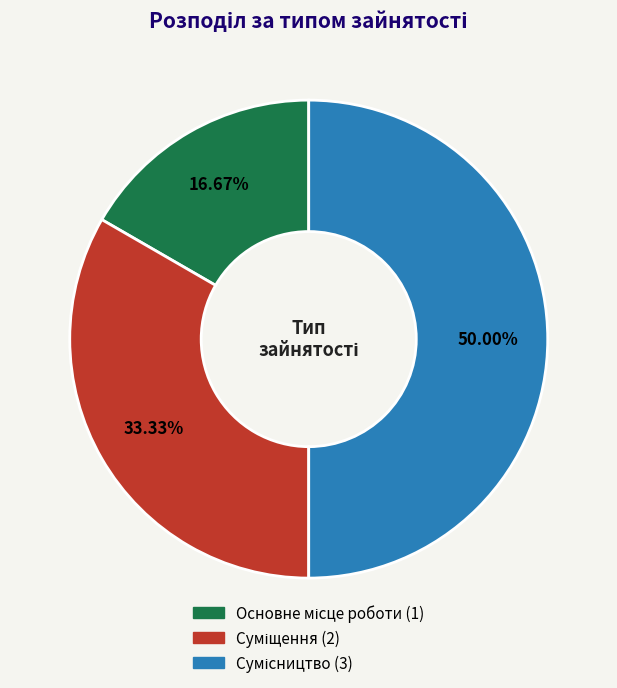

Count the number of slices in the pie.

3